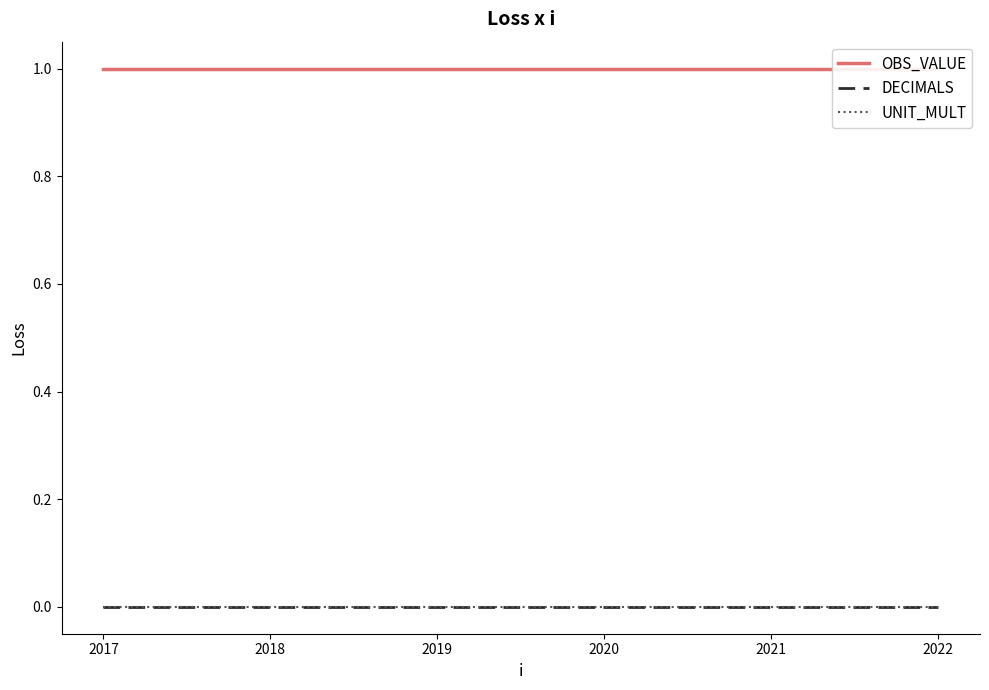

What is the value of the OBS_VALUE point at the 4th from the left?

1